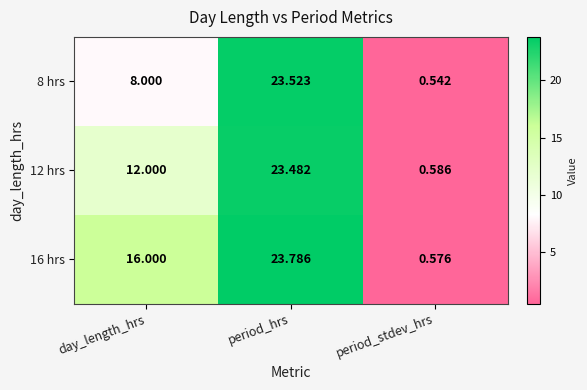

At which category does the chart reach its minimum across all series?

period_stdev_hrs